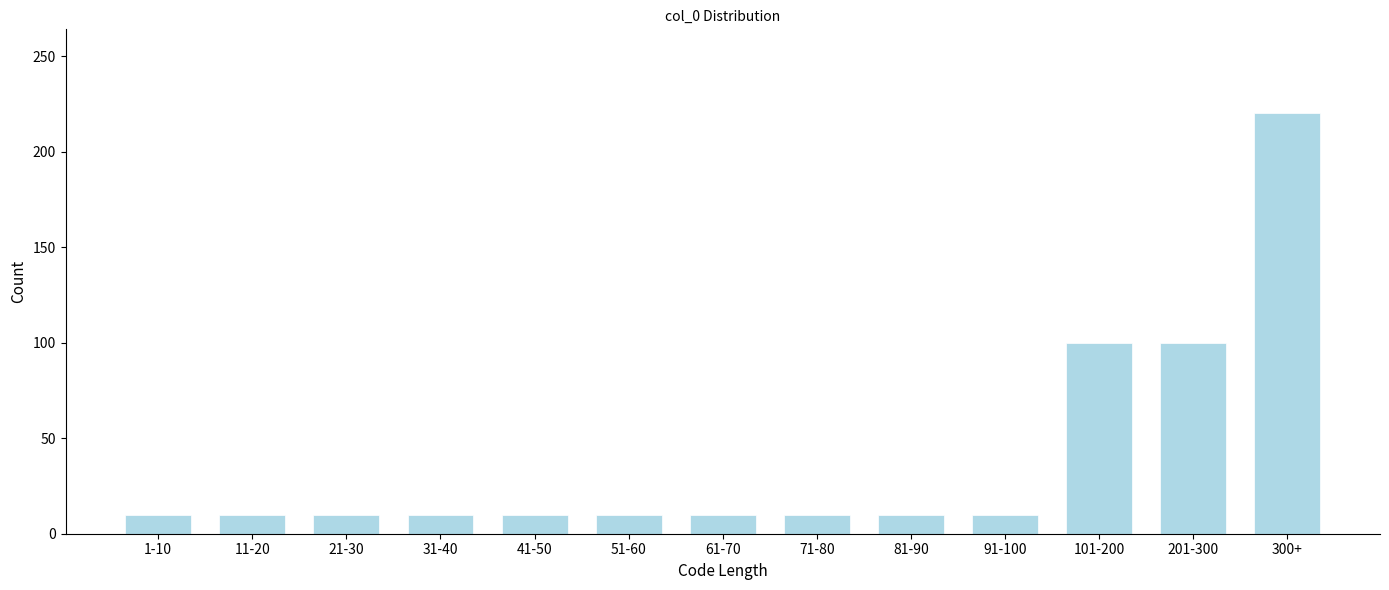

Reading right to left, transcribe all the data shown in this chart.

220	100	100	10	10	10	10	10	10	10	10	10	10